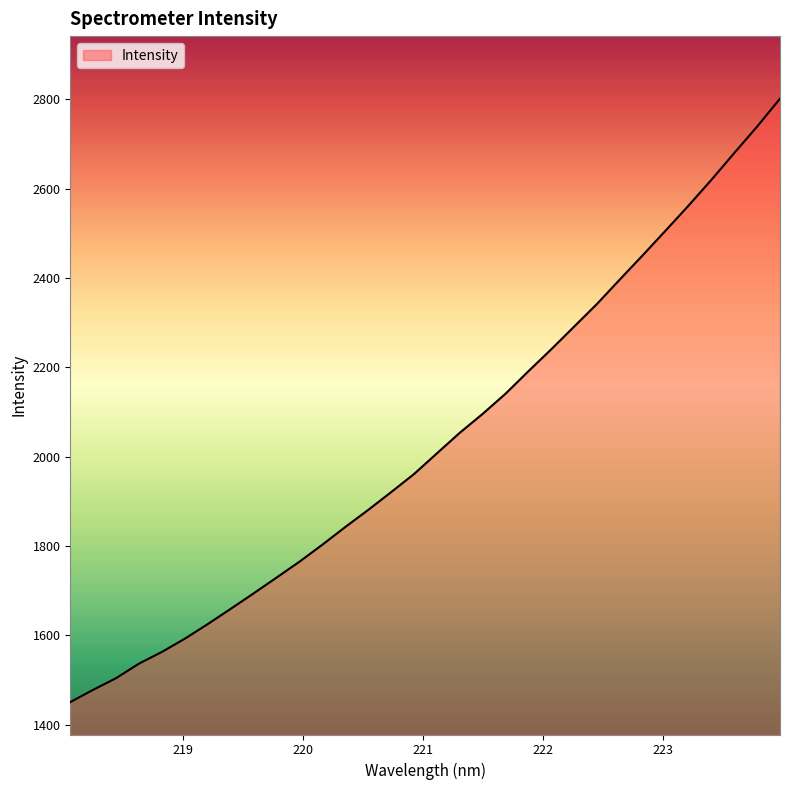

What is the smallest value displayed?

1450.5